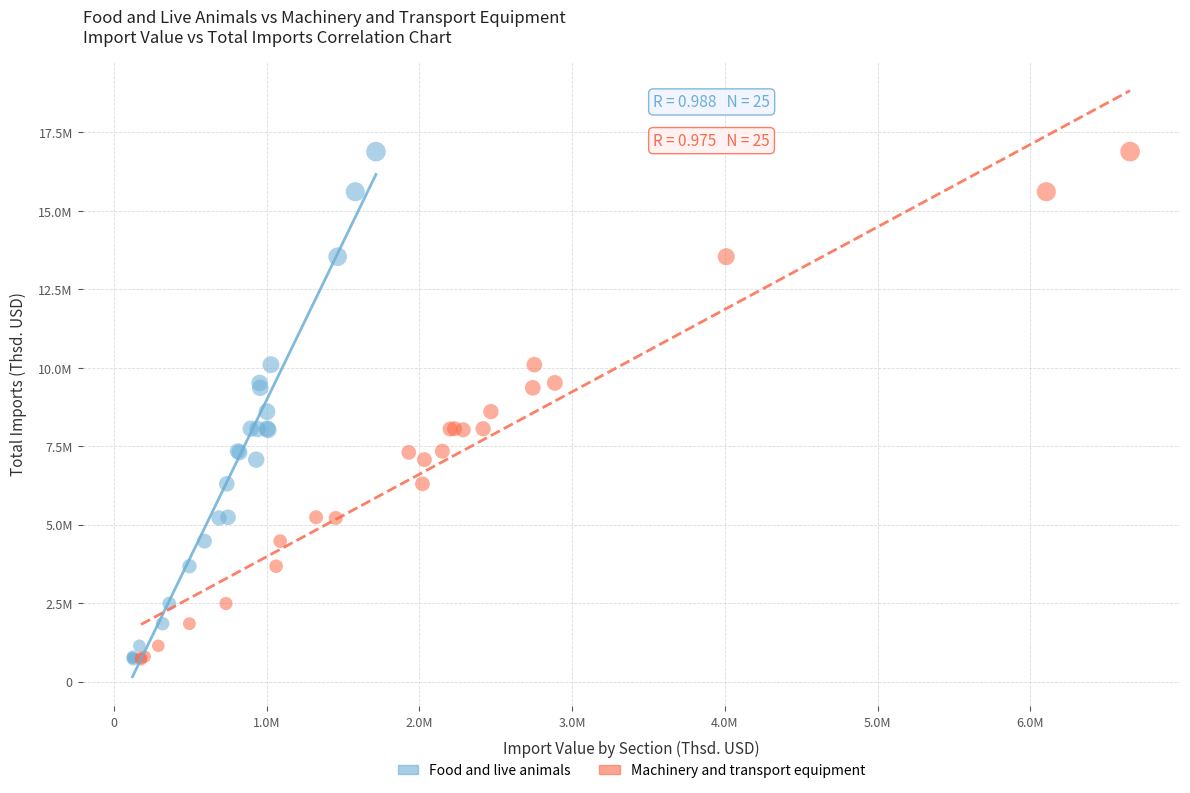

What are all the series names shown in the legend?

Food and live animals, Machinery and transport equipment